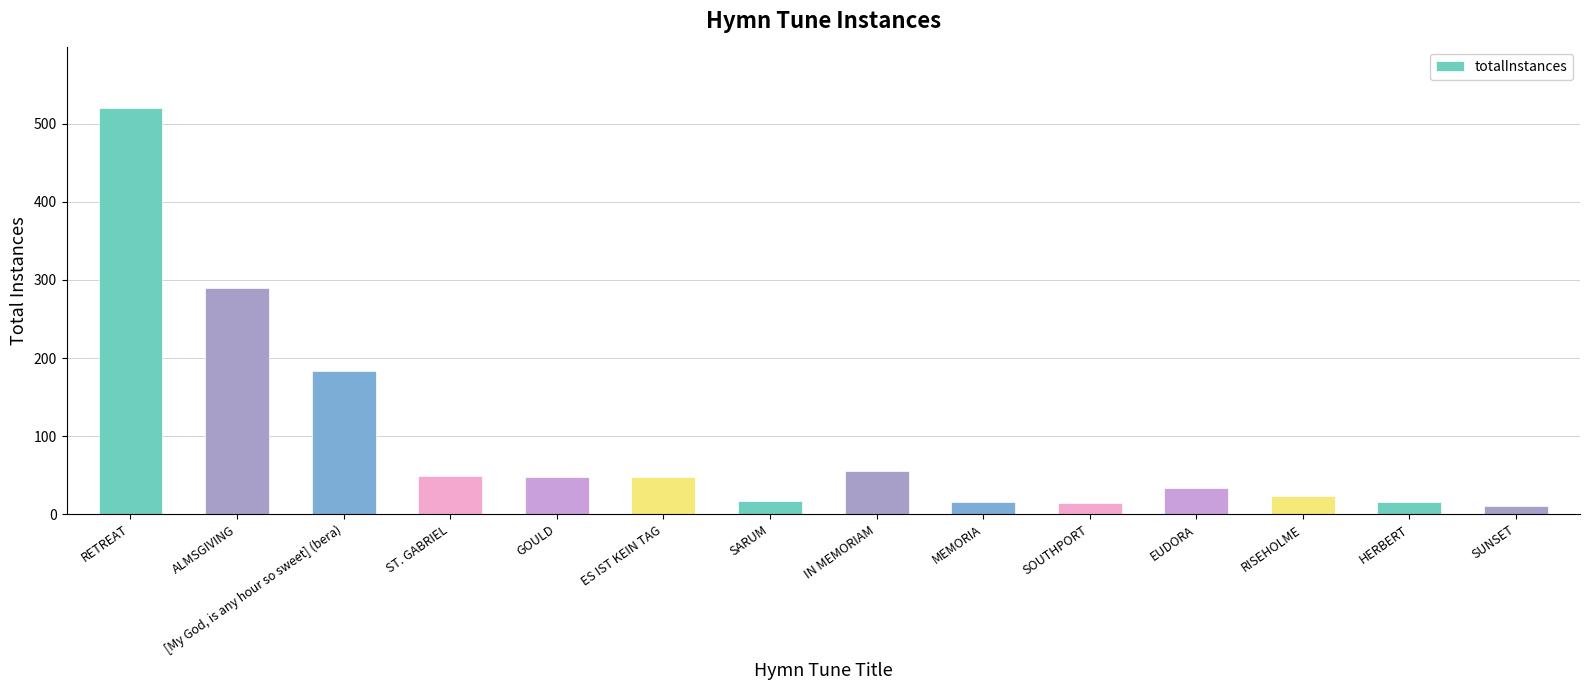

What is the difference between the values at GOULD and HERBERT?

32